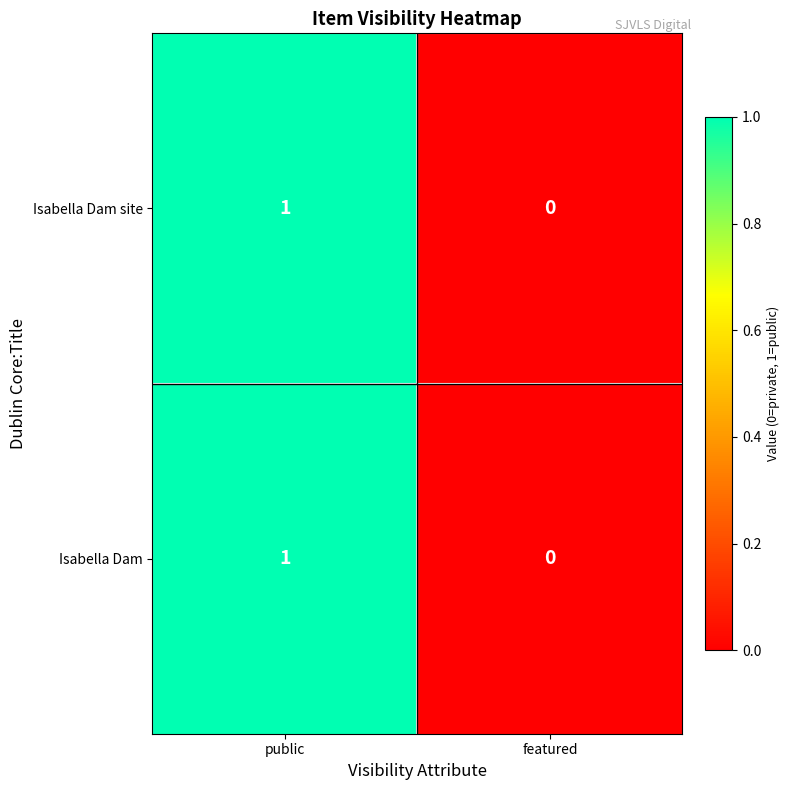

What is the total value across all series at public?

2